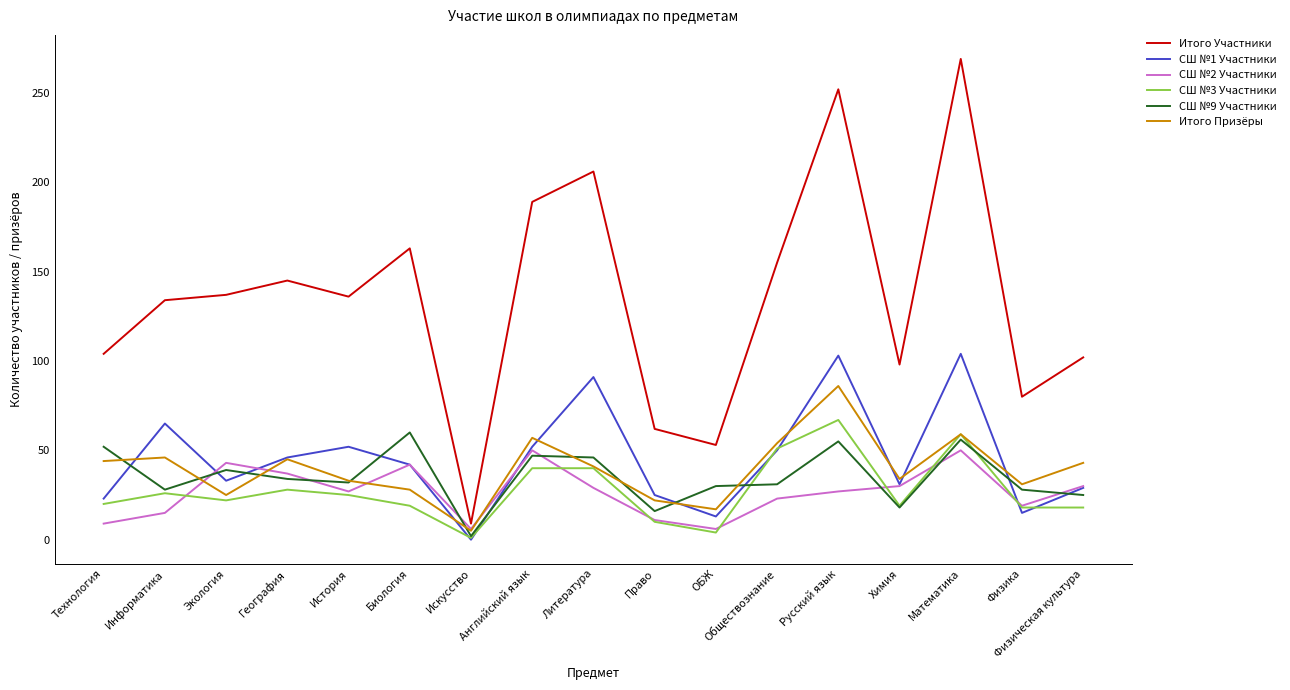

Is it true that СШ №1 Участники equals 19 at Обществознание?

False